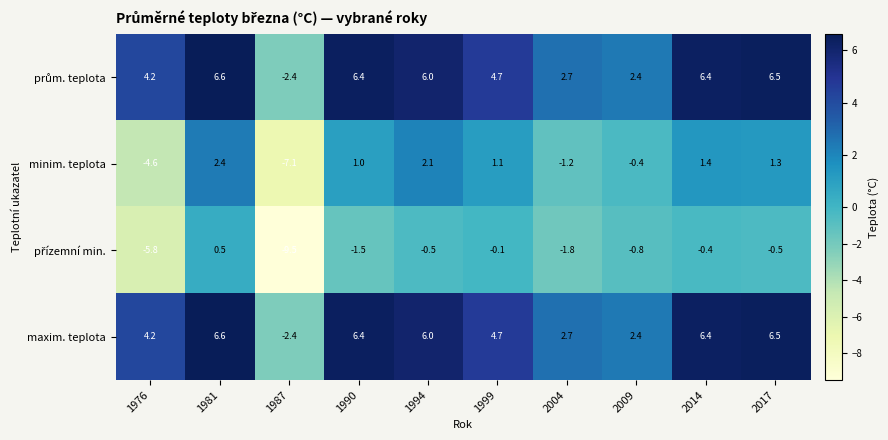

What is the difference between the highest and lowest values at 1994?

6.5